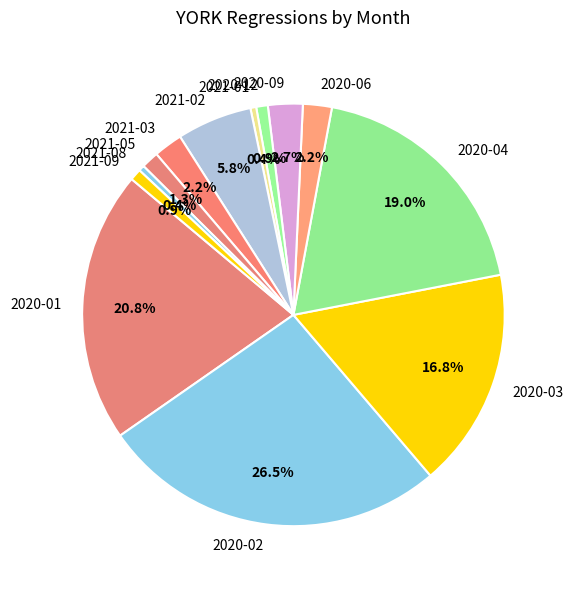

To the nearest percent, what is the average slice percentage?

8%